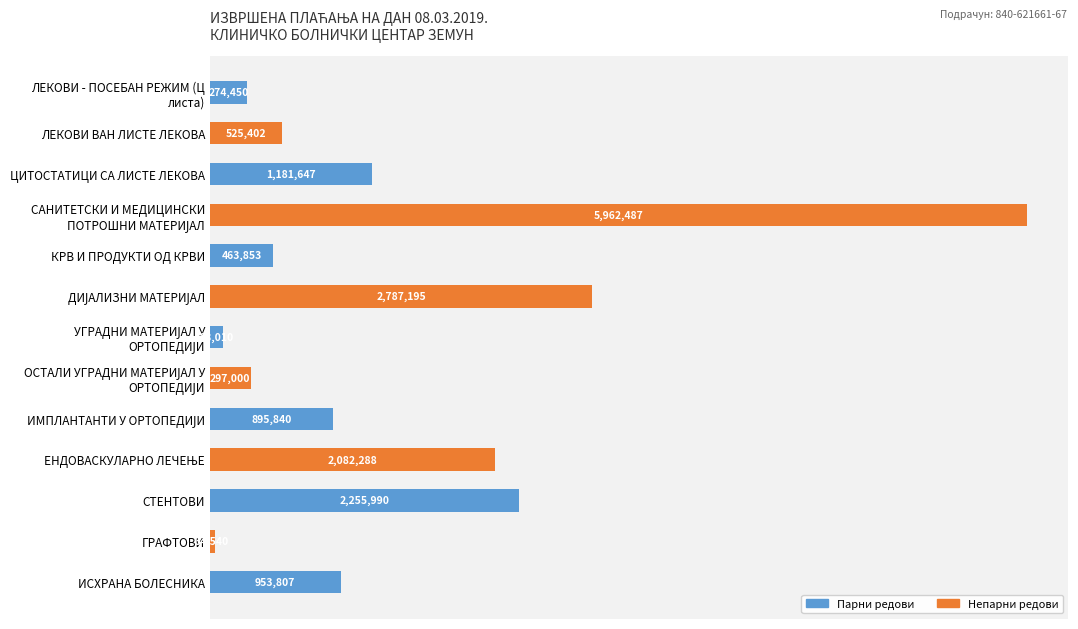

Does the chart contain any negative values?

No